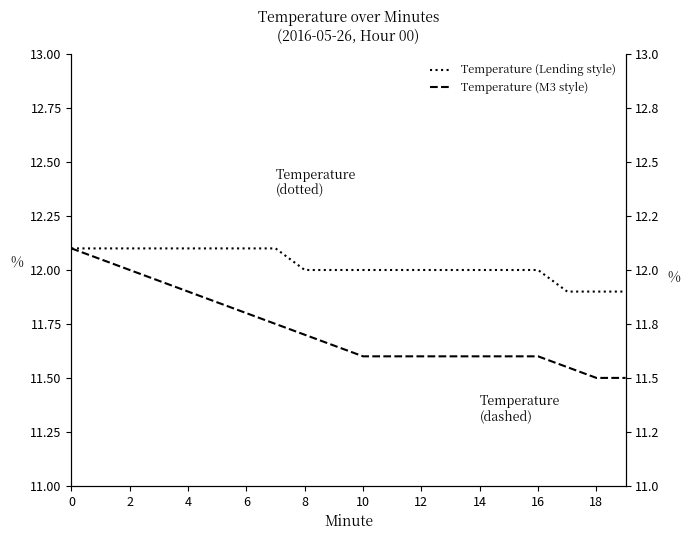

True or false: Temperature (M3 style) has more than 0 points higher than both neighbors.

False